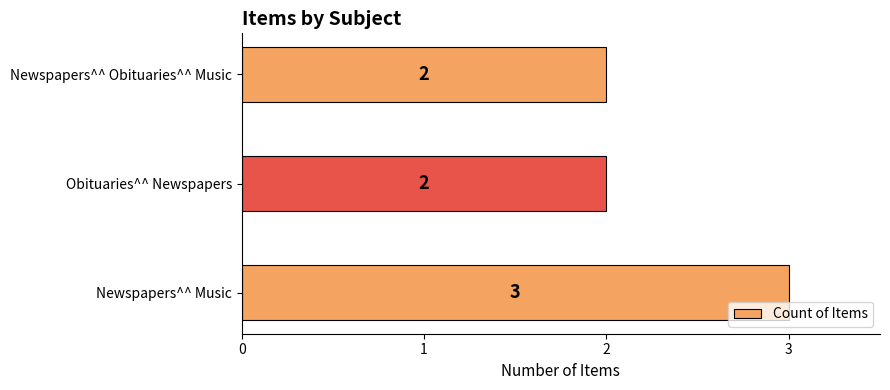

Which has a higher value, Obituaries^^ Newspapers or Newspapers^^ Music?

Newspapers^^ Music